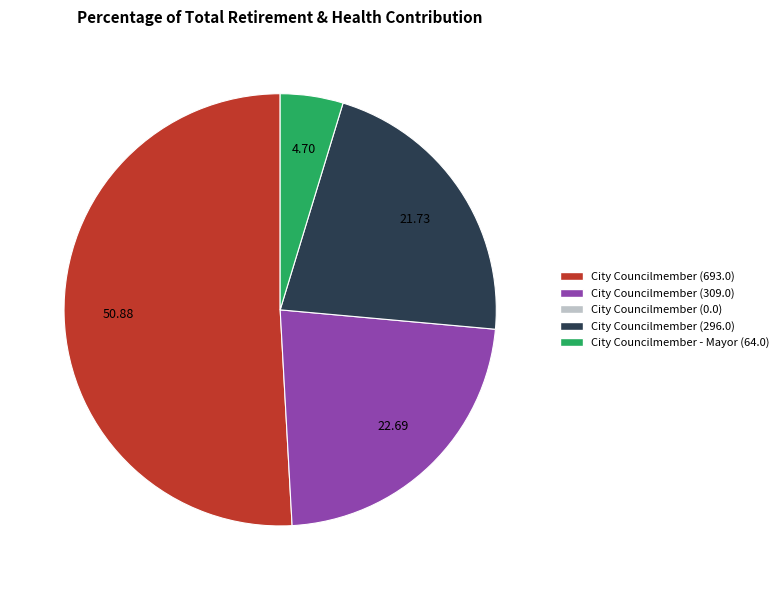

How many segments does this pie chart have?

4